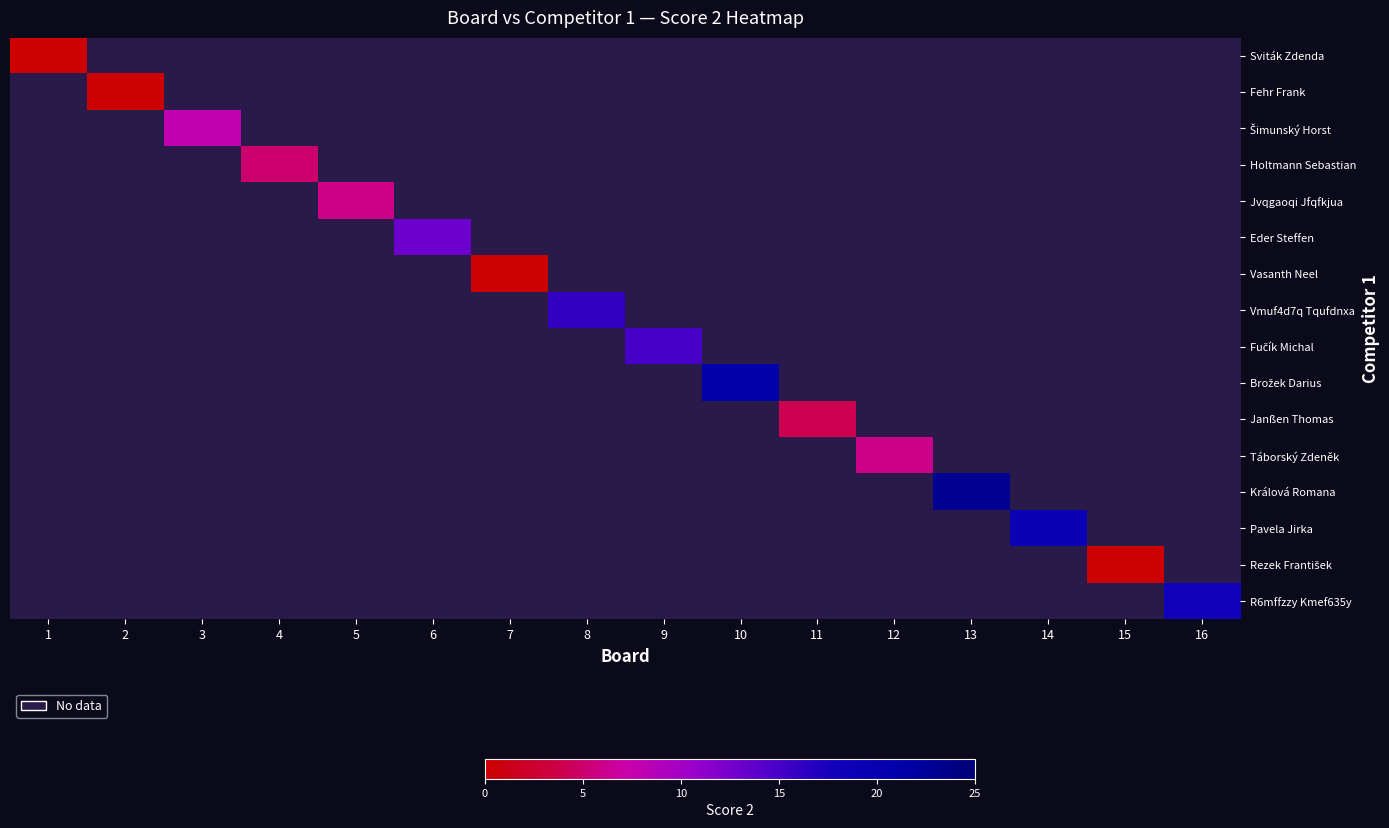

What is the maximum value shown in the chart?

23.0